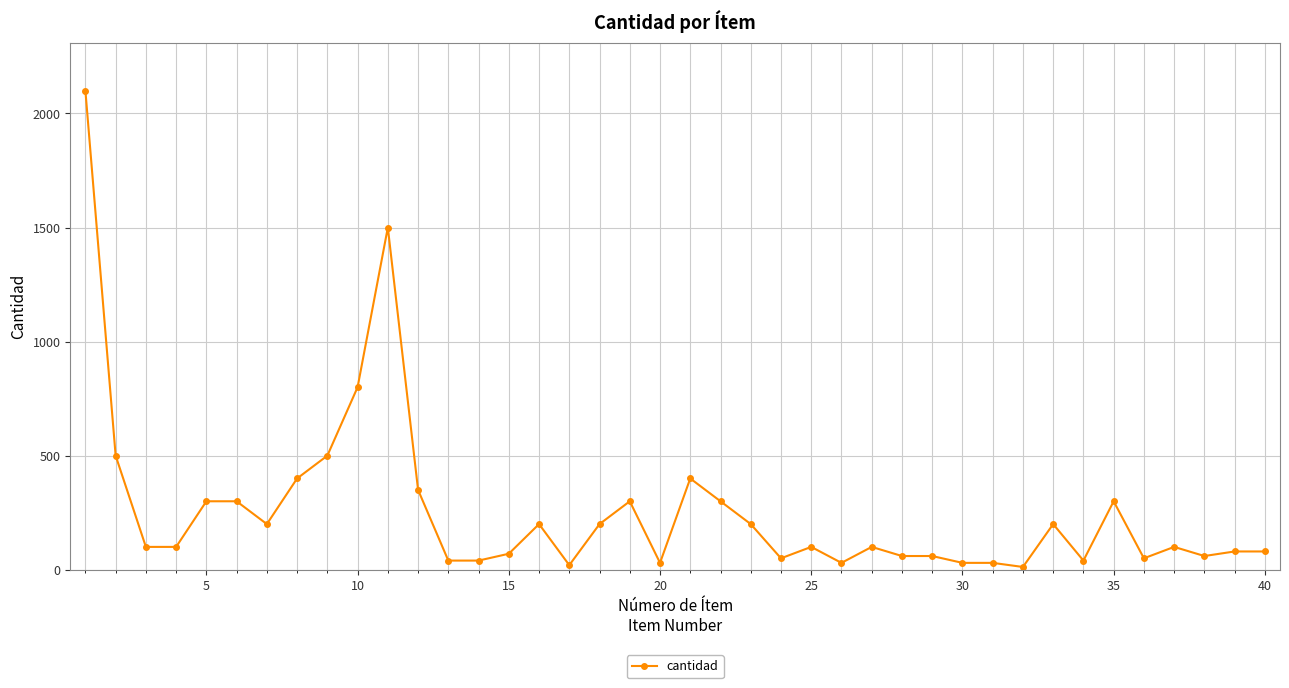

What is the greatest value displayed?

2100